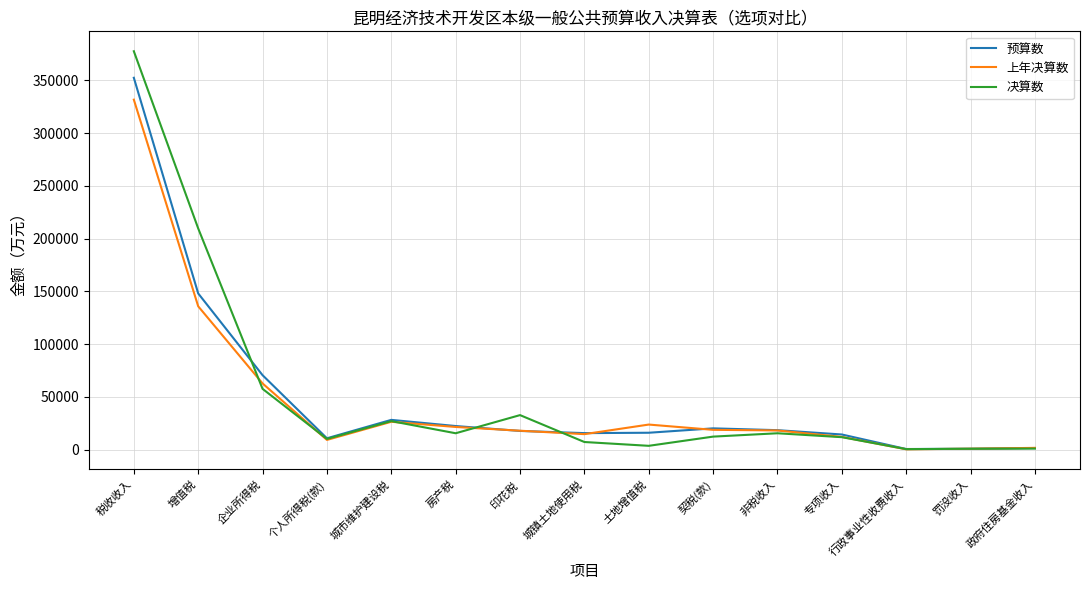

Which series changed the most between 城市维护建设税 and 城镇土地使用税?

决算数